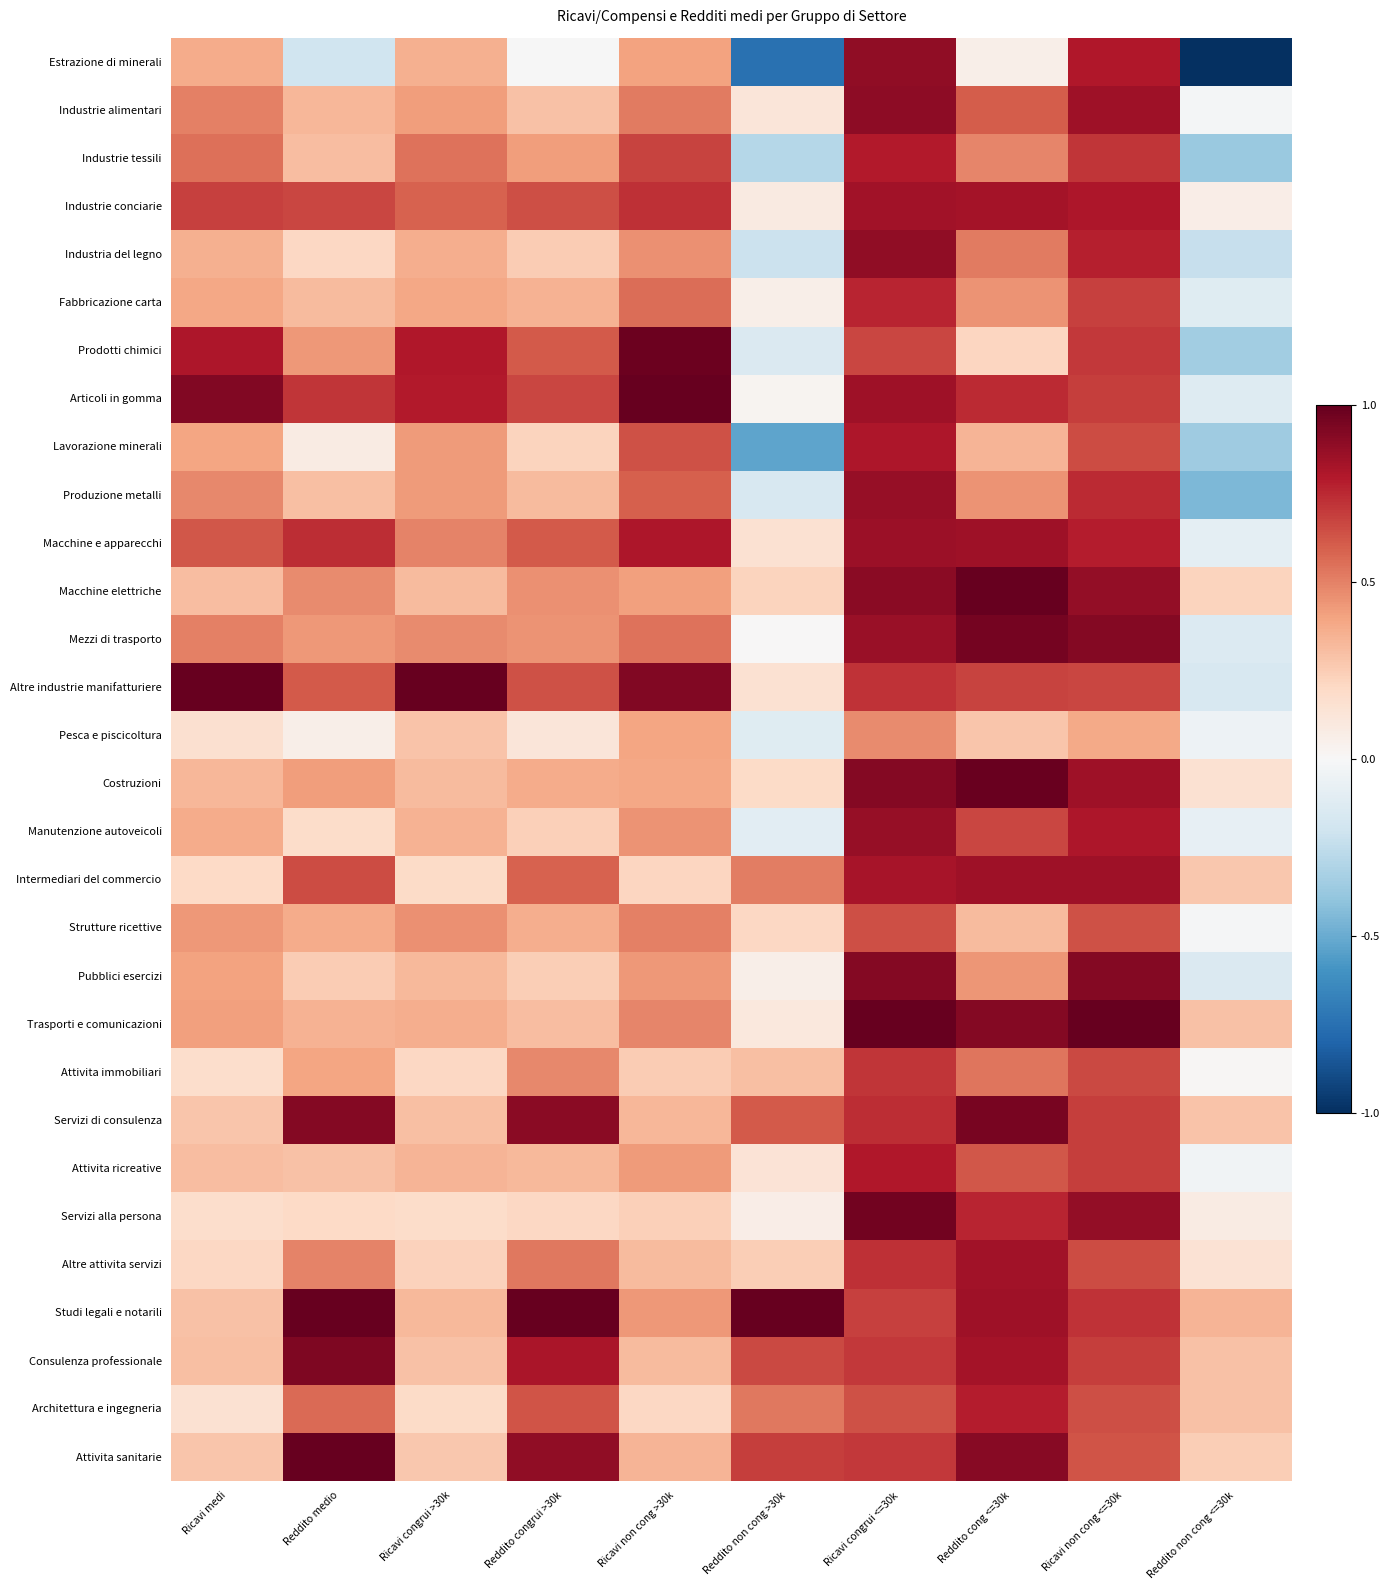

List the series in order of their peak value, highest first.

Articoli in gomma, Macchine elettriche, Altre industrie manifatturiere, Trasporti e comunicazioni, Studi legali e notarili, Attivita sanitarie, Costruzioni, Prodotti chimici, Servizi alla persona, Mezzi di trasporto, Servizi di consulenza, Consulenza professionale, Pubblici esercizi, Industrie alimentari, Industria del legno, Estrazione di minerali, Produzione metalli, Manutenzione autoveicoli, Macchine e apparecchi, Intermediari del commercio, Industrie conciarie, Altre attivita servizi, Lavorazione minerali, Attivita ricreative, Industrie tessili, Architettura e ingegneria, Fabbricazione carta, Attivita immobiliari, Strutture ricettive, Pesca e piscicoltura